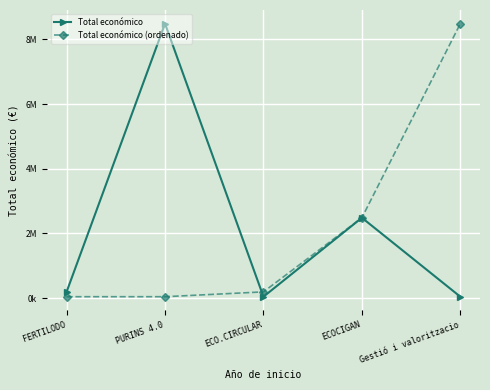

What is the sum of all Total económico values?

11246682